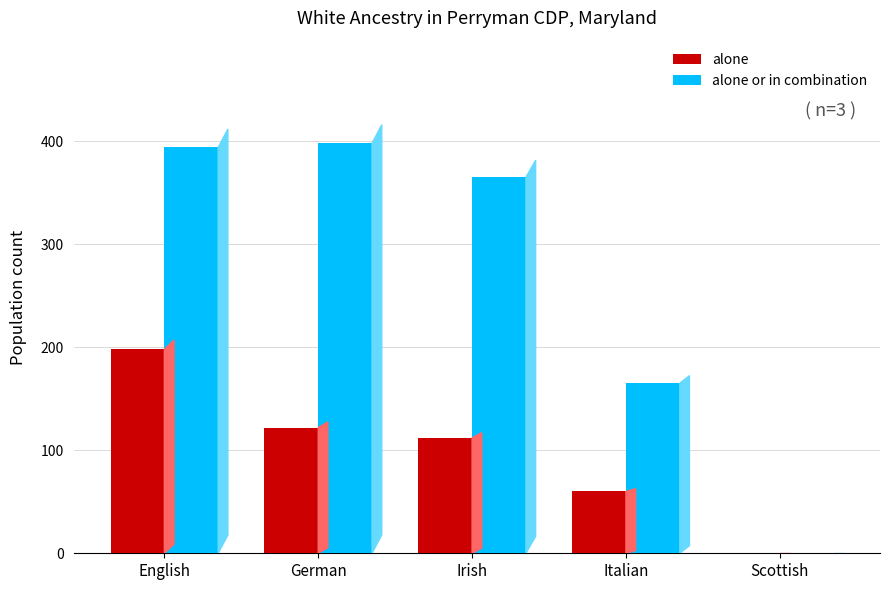

Does the chart contain stacked bars?

No